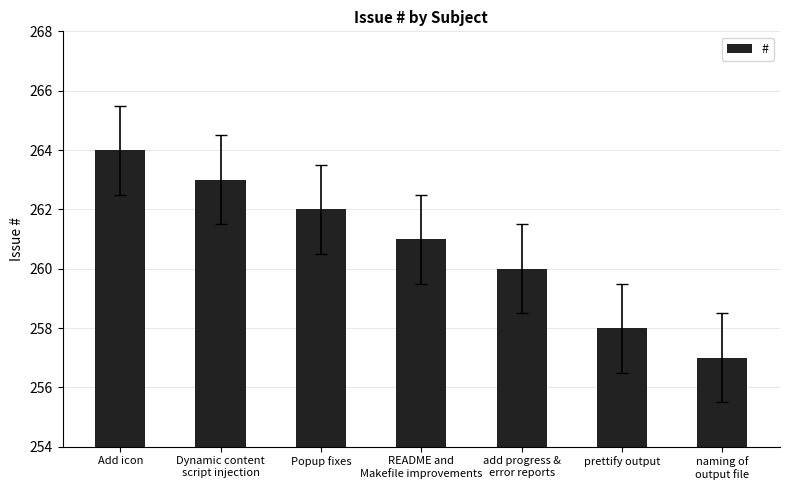

The chart shows a value of 88 at add progress &
error reports. True or false?

False